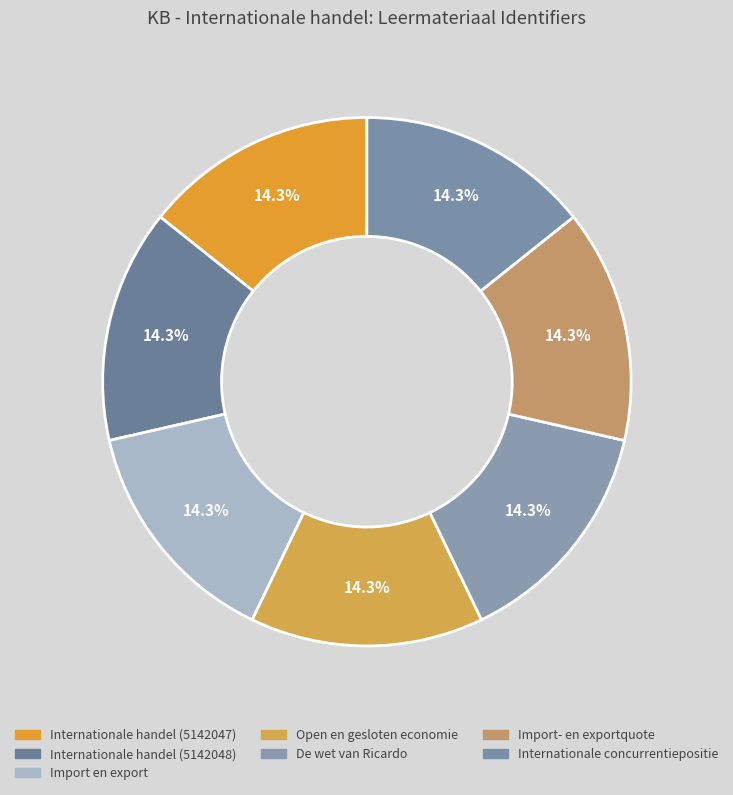

Does any single category account for the majority?

No